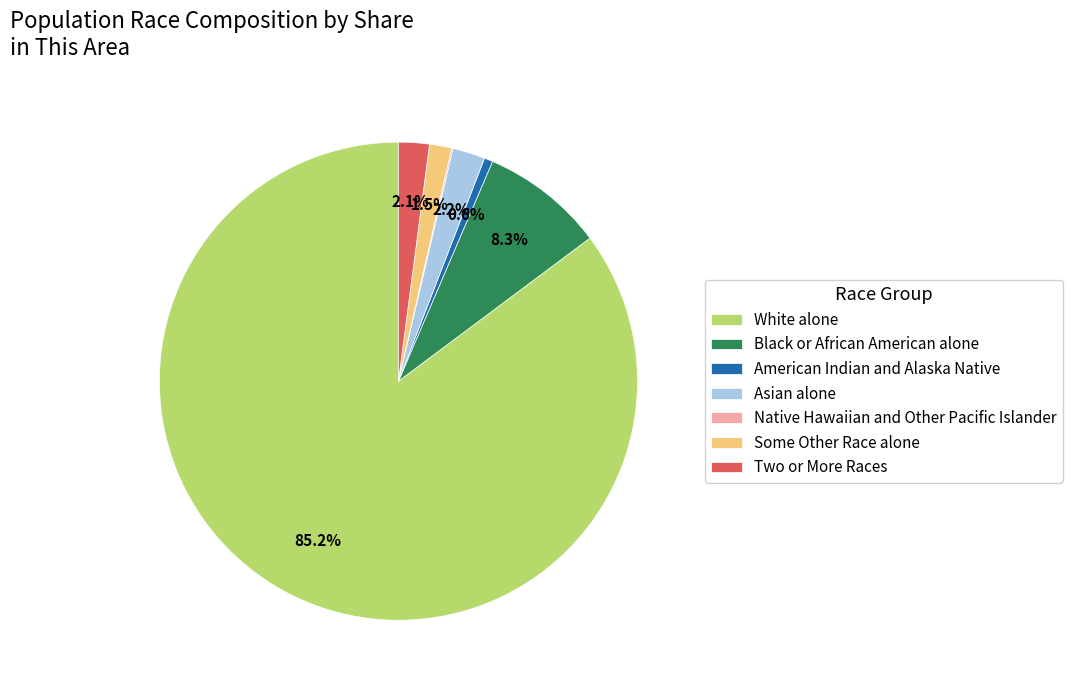

What portion of the pie excludes Some Other Race alone?

98.5%